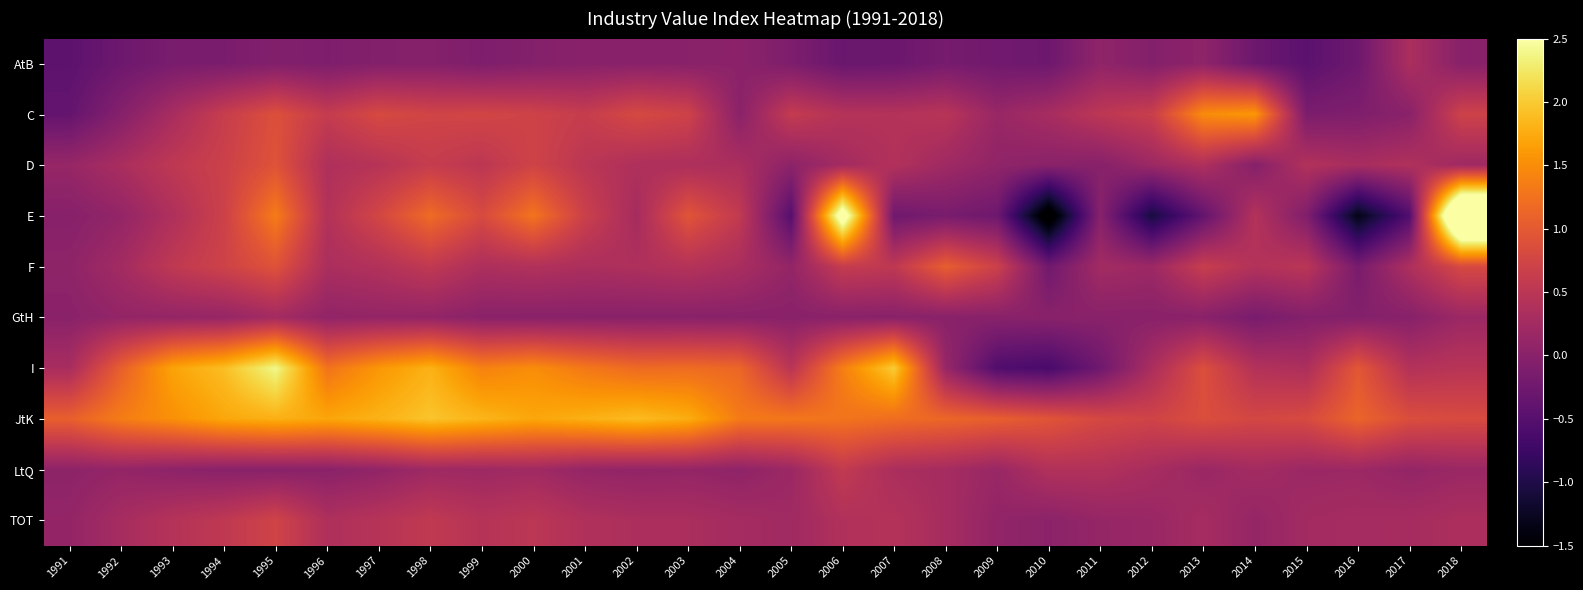

Which series has the largest range (max minus min)?

E